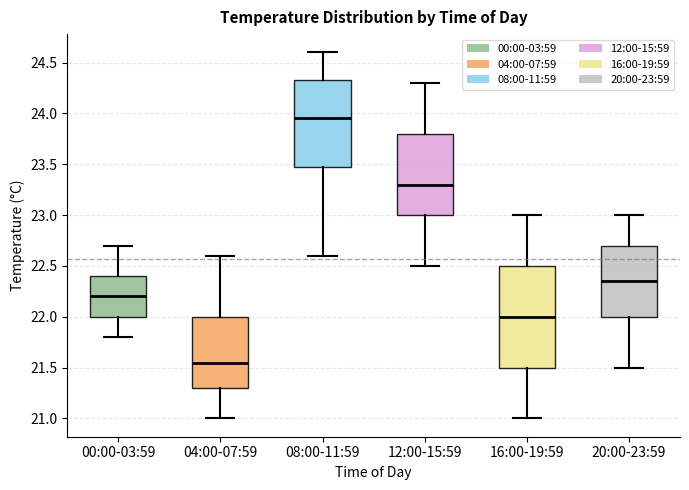

Reading left to right, transcribe this box plot: for each box, give where its median line is, the range the box spans, and where its two whiskers end, as read against the y-axis. The values are not printed on the chart, so give them approximately, as read against the axis.

00:00-03:59: median 22.20, box 22.00 to 22.40, whiskers 21.80 to 22.70
04:00-07:59: median 21.55, box 21.30 to 22.00, whiskers 21.00 to 22.60
08:00-11:59: median 23.95, box 23.50 to 24.35, whiskers 22.60 to 24.60
12:00-15:59: median 23.30, box 23.00 to 23.80, whiskers 22.50 to 24.30
16:00-19:59: median 22.00, box 21.50 to 22.50, whiskers 21.00 to 23.00
20:00-23:59: median 22.35, box 22.00 to 22.70, whiskers 21.50 to 23.00